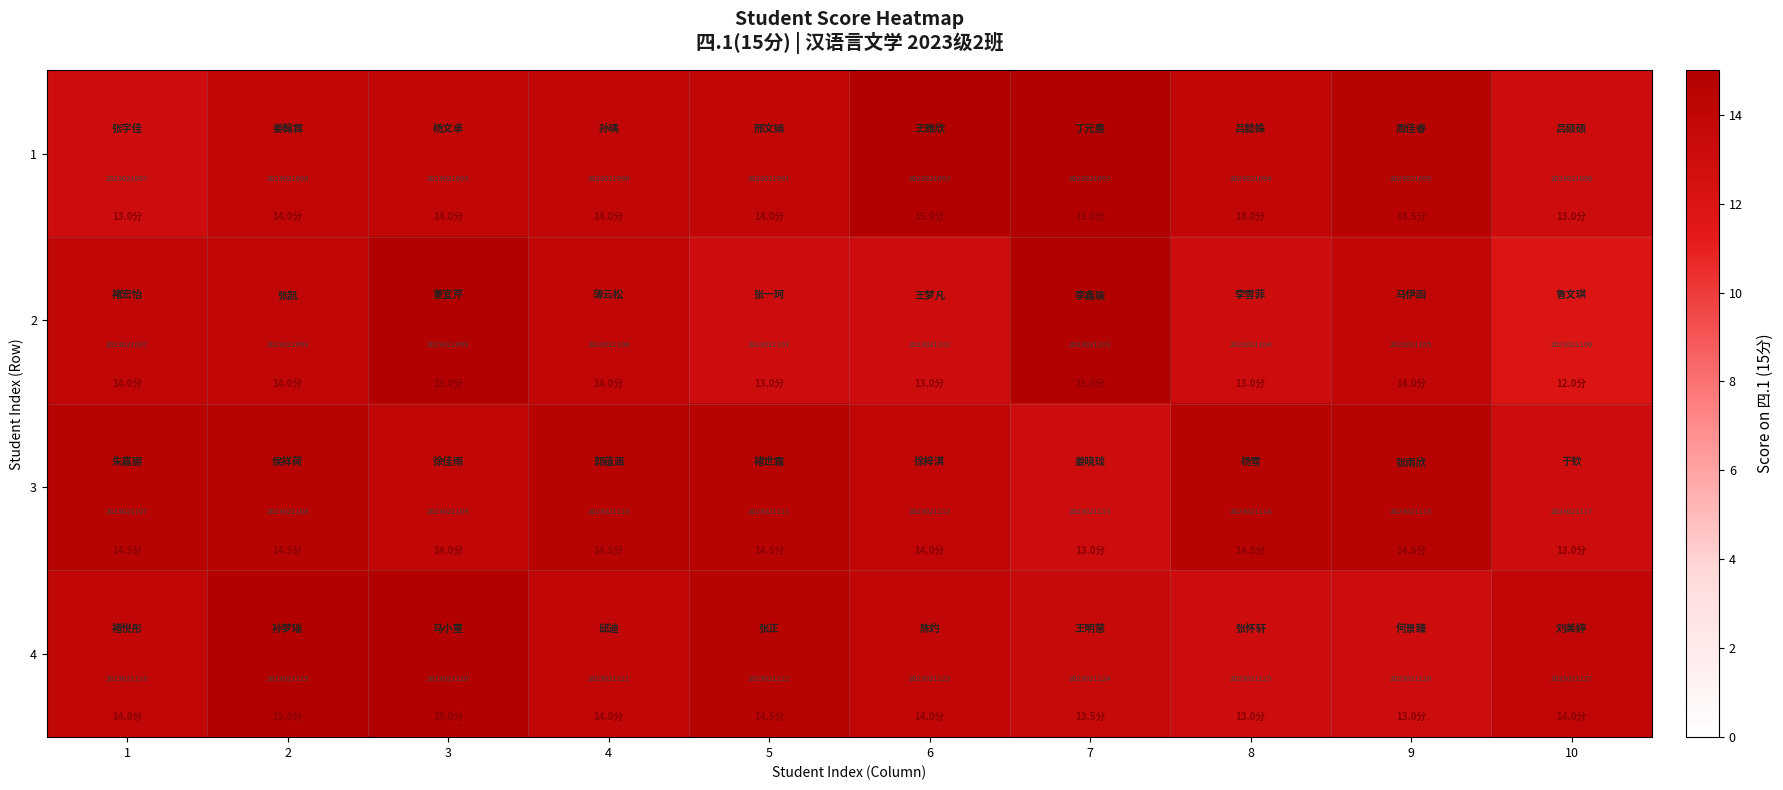

Count the number of categories in the chart.

10